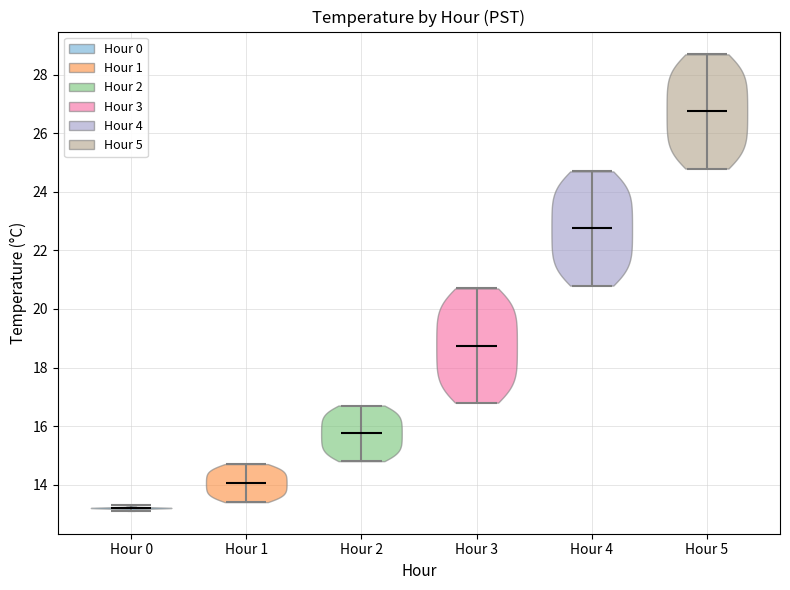

Which violin has the lowest median line?

Hour 0